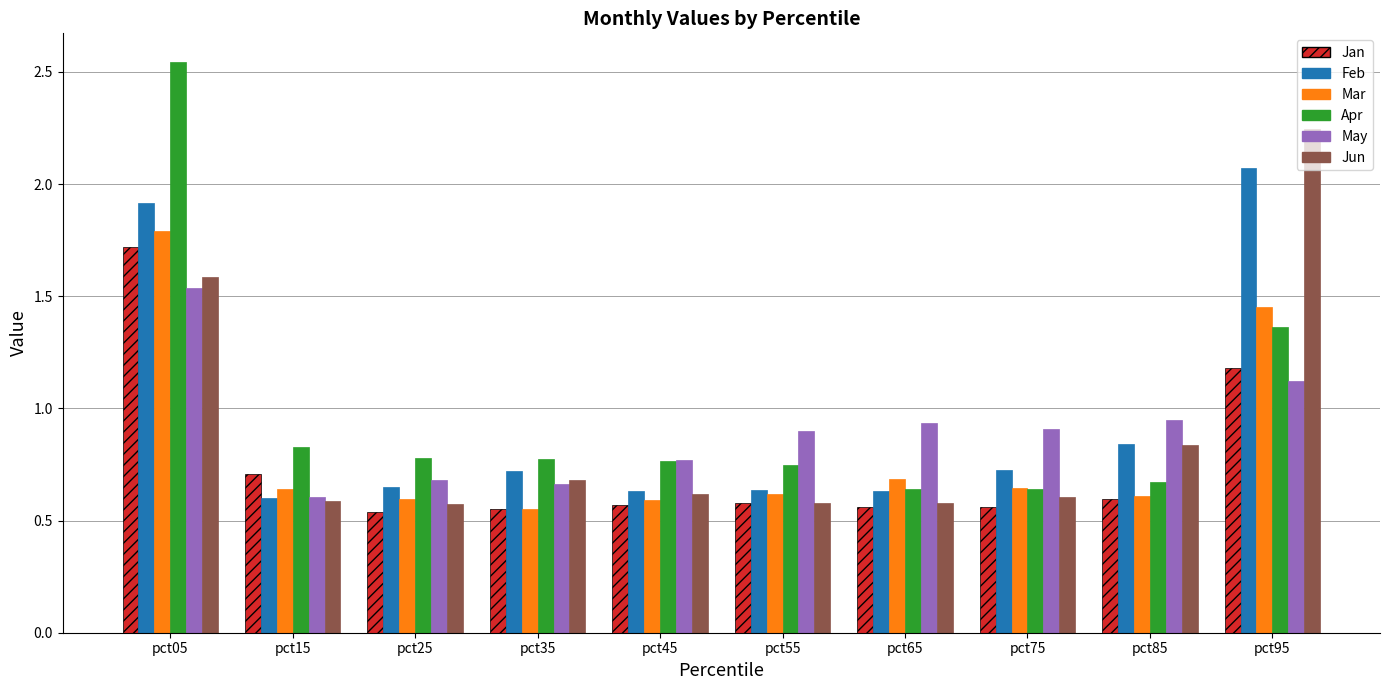

What is the total value across all series at pct25?

3.8